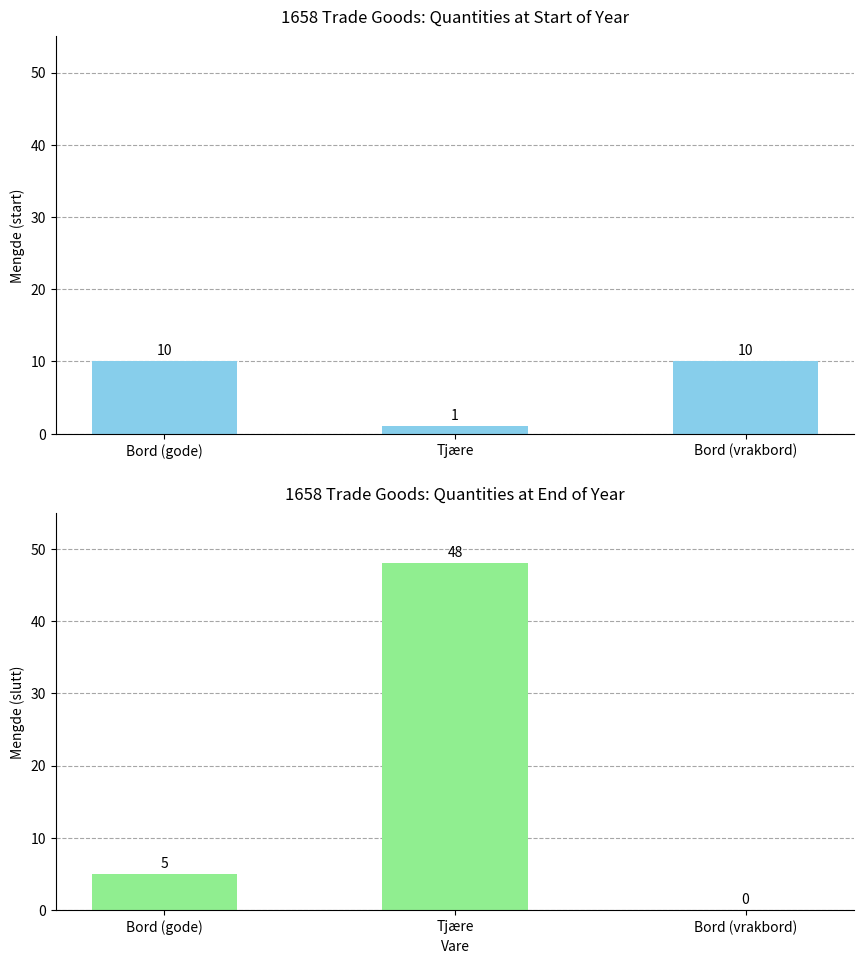

Rank the series by their maximum value, from lowest to highest.

1658-01-01, 1658-12-31